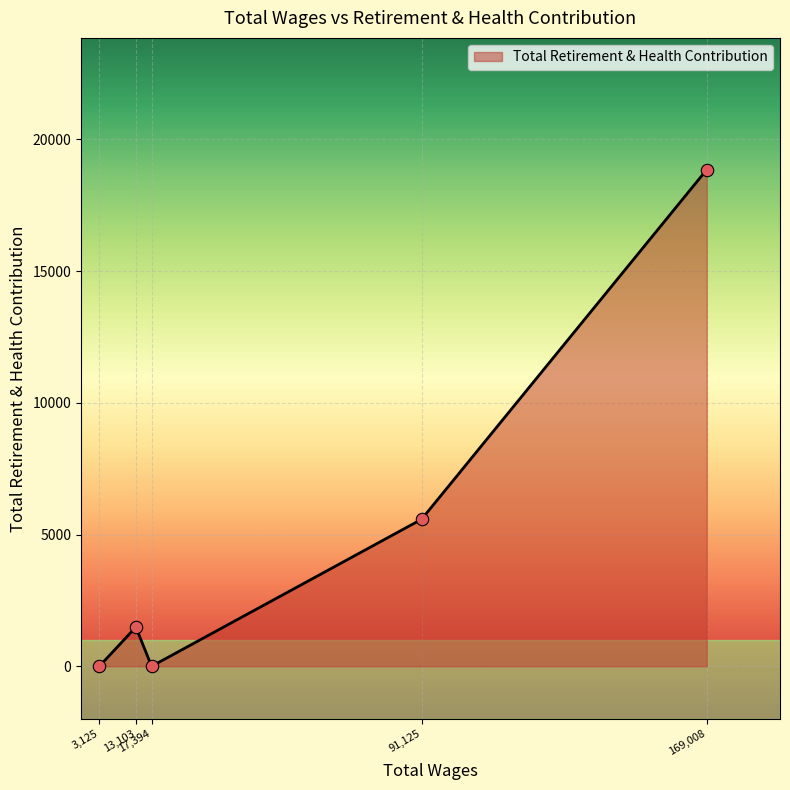

How many interior local peaks (higher than both neighbors) does the data have?

1